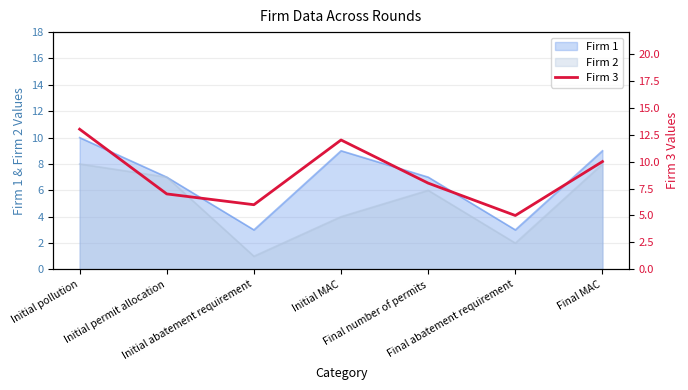

Rank the categories by value from lowest to highest.

Final abatement requirement, Initial abatement requirement, Initial permit allocation, Final number of permits, Final MAC, Initial MAC, Initial pollution